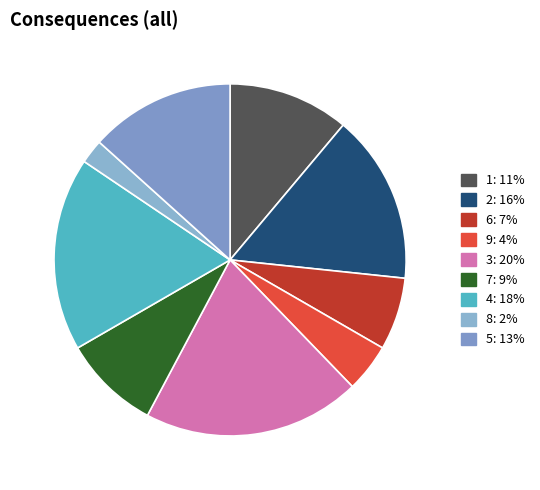

To the nearest percent, what is the difference between the largest and smallest slice percentages?

18%